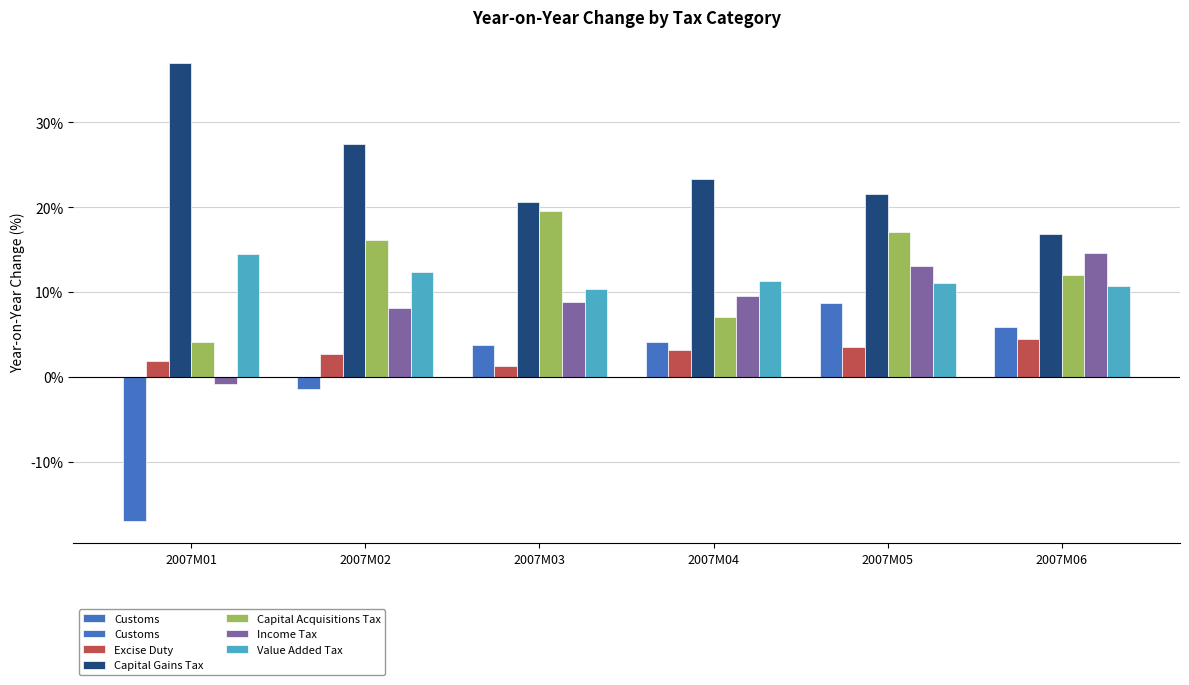

What is the difference between the highest and lowest values at 2007M04?

0.2